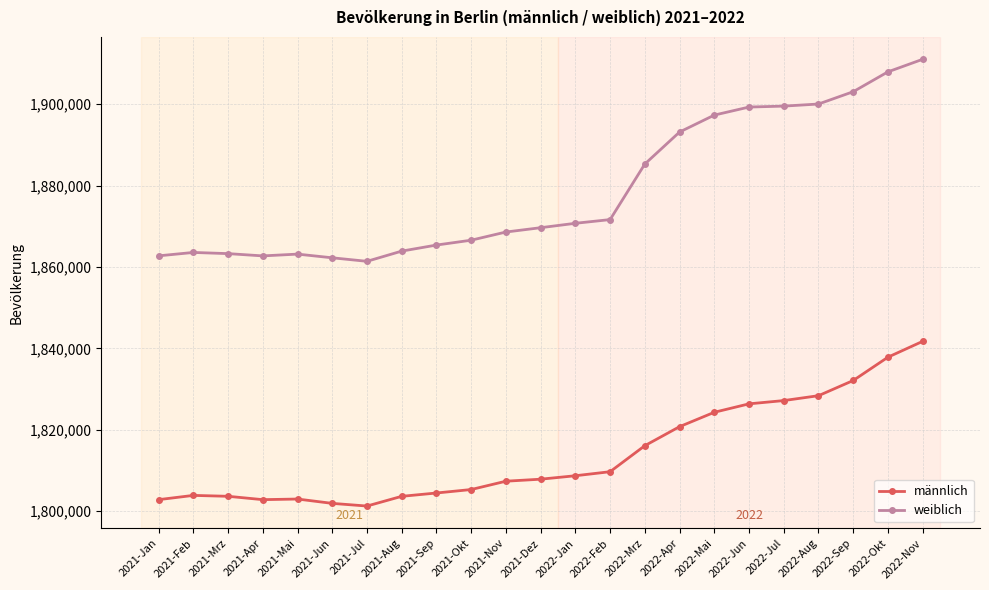

True or false: weiblich and männlich cross at least once.

False